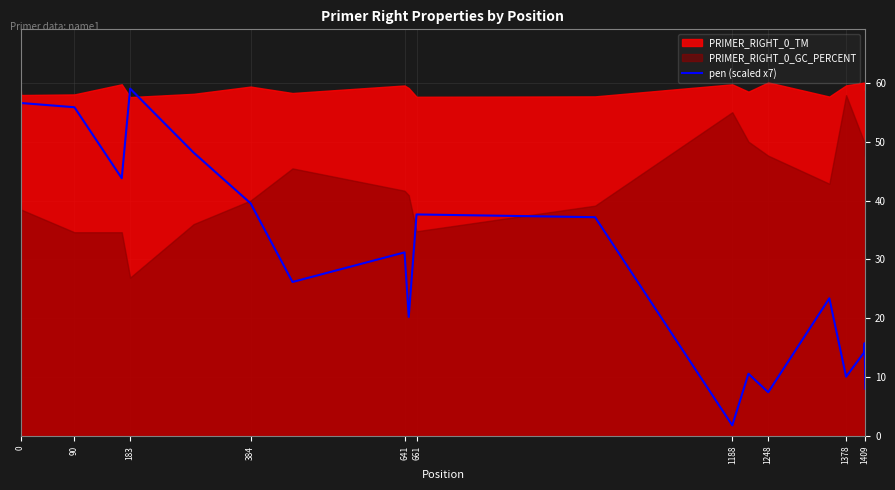

What is the highest value of the pen (scaled x7) series?

59.0